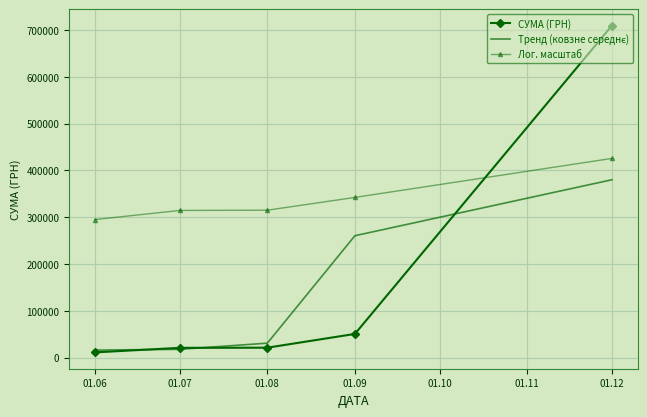

Between which two adjacent categories do Лог. масштаб and СУМА (ГРН) first intersect?

01.09 and 01.12